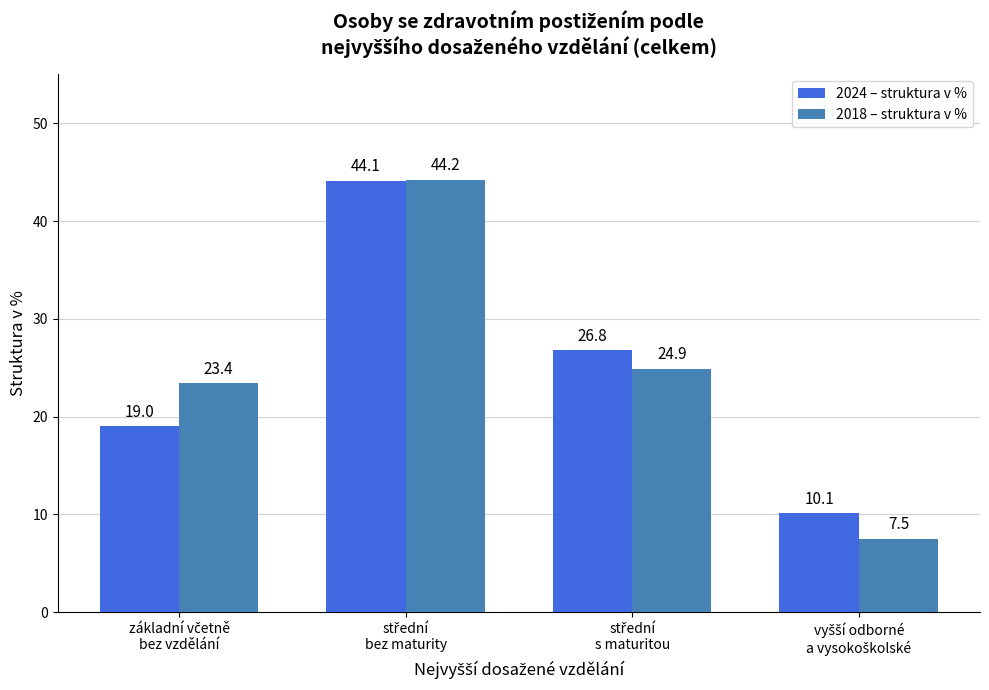

How many values in the 2018 – struktura v % series are below 24?

2